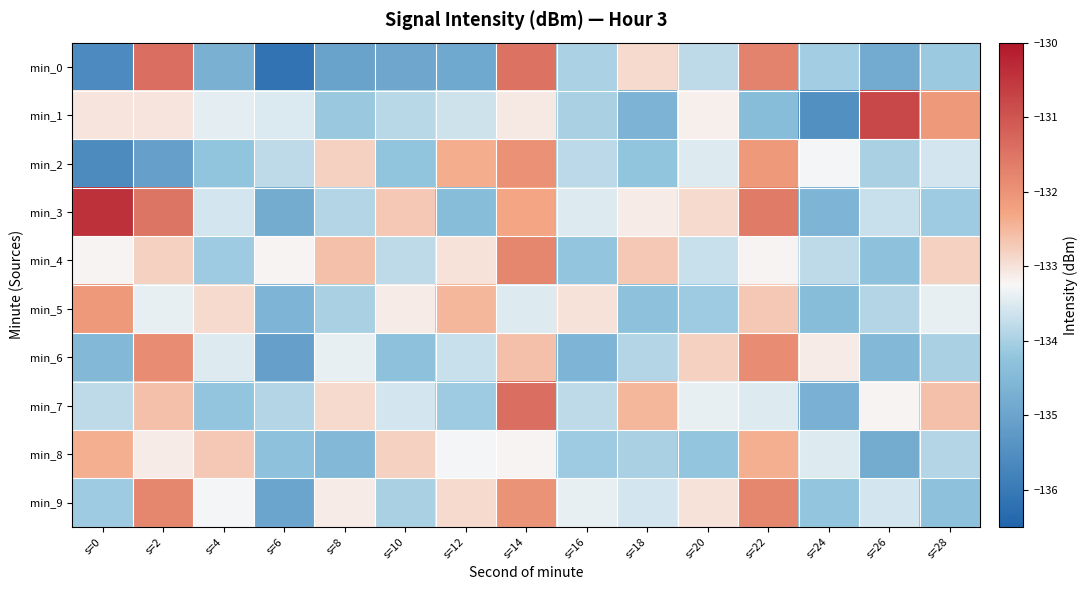

Reading left to right, transcribe all the data shown in this chart.

min_0: s=0=-135.6	s=2=-131.4	s=4=-134.7	s=6=-136.1	s=8=-135.0	s=10=-134.9	s=12=-134.9	s=14=-131.5	s=16=-134.0	s=18=-132.9	s=20=-133.8	s=22=-131.8	s=24=-134.0	s=26=-134.8	s=28=-134.1
min_1: s=0=-133.0	s=2=-133.0	s=4=-133.4	s=6=-133.5	s=8=-134.2	s=10=-133.8	s=12=-133.7	s=14=-133.1	s=16=-134.0	s=18=-134.6	s=20=-133.2	s=22=-134.4	s=24=-135.5	s=26=-130.8	s=28=-132.1
min_2: s=0=-135.6	s=2=-135.1	s=4=-134.2	s=6=-133.8	s=8=-132.8	s=10=-134.2	s=12=-132.4	s=14=-132.0	s=16=-133.8	s=18=-134.2	s=20=-133.5	s=22=-132.1	s=24=-133.3	s=26=-134.0	s=28=-133.6
min_3: s=0=-130.4	s=2=-131.5	s=4=-133.6	s=6=-134.8	s=8=-133.9	s=10=-132.7	s=12=-134.4	s=14=-132.3	s=16=-133.5	s=18=-133.1	s=20=-132.9	s=22=-131.6	s=24=-134.6	s=26=-133.7	s=28=-134.1
min_4: s=0=-133.2	s=2=-132.8	s=4=-134.1	s=6=-133.2	s=8=-132.6	s=10=-133.8	s=12=-133.0	s=14=-131.8	s=16=-134.2	s=18=-132.7	s=20=-133.7	s=22=-133.2	s=24=-133.8	s=26=-134.3	s=28=-132.8
min_5: s=0=-132.1	s=2=-133.4	s=4=-132.9	s=6=-134.6	s=8=-134.0	s=10=-133.1	s=12=-132.5	s=14=-133.5	s=16=-133.0	s=18=-134.3	s=20=-134.1	s=22=-132.7	s=24=-134.4	s=26=-133.9	s=28=-133.4
min_6: s=0=-134.5	s=2=-131.9	s=4=-133.5	s=6=-135.1	s=8=-133.4	s=10=-134.3	s=12=-133.7	s=14=-132.6	s=16=-134.6	s=18=-133.9	s=20=-132.8	s=22=-131.9	s=24=-133.1	s=26=-134.5	s=28=-134.0
min_7: s=0=-133.8	s=2=-132.6	s=4=-134.2	s=6=-133.9	s=8=-132.9	s=10=-133.6	s=12=-134.1	s=14=-131.4	s=16=-133.8	s=18=-132.5	s=20=-133.4	s=22=-133.5	s=24=-134.7	s=26=-133.2	s=28=-132.6
min_8: s=0=-132.4	s=2=-133.1	s=4=-132.7	s=6=-134.3	s=8=-134.5	s=10=-132.8	s=12=-133.3	s=14=-133.2	s=16=-134.1	s=18=-134.0	s=20=-134.2	s=22=-132.4	s=24=-133.5	s=26=-134.8	s=28=-133.9
min_9: s=0=-134.1	s=2=-131.8	s=4=-133.3	s=6=-135.0	s=8=-133.1	s=10=-134.0	s=12=-132.9	s=14=-132.0	s=16=-133.4	s=18=-133.6	s=20=-133.0	s=22=-131.8	s=24=-134.2	s=26=-133.6	s=28=-134.3